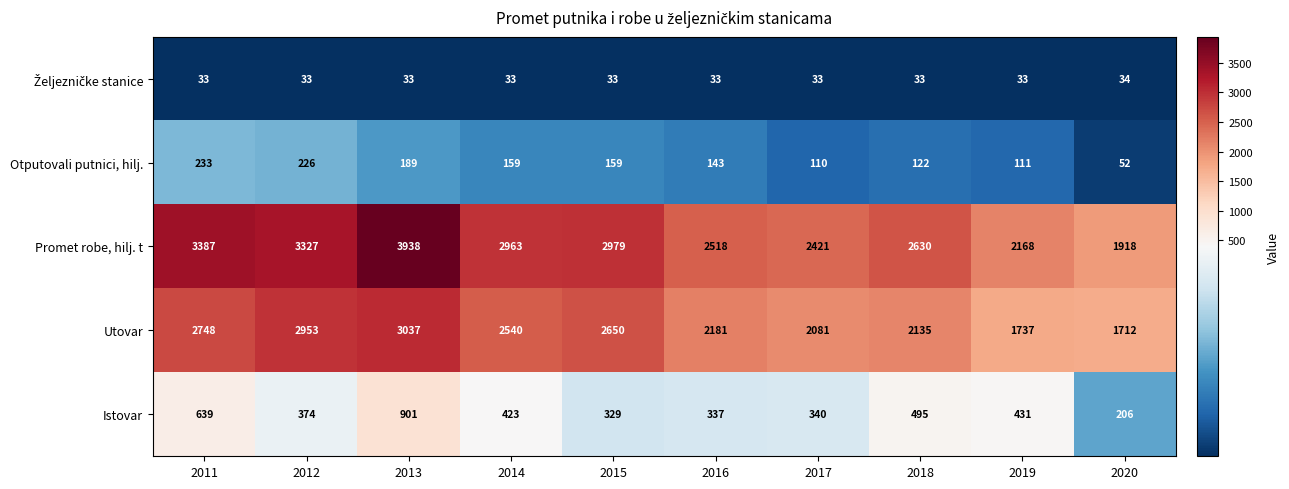

What is the minimum value shown in the chart?

33